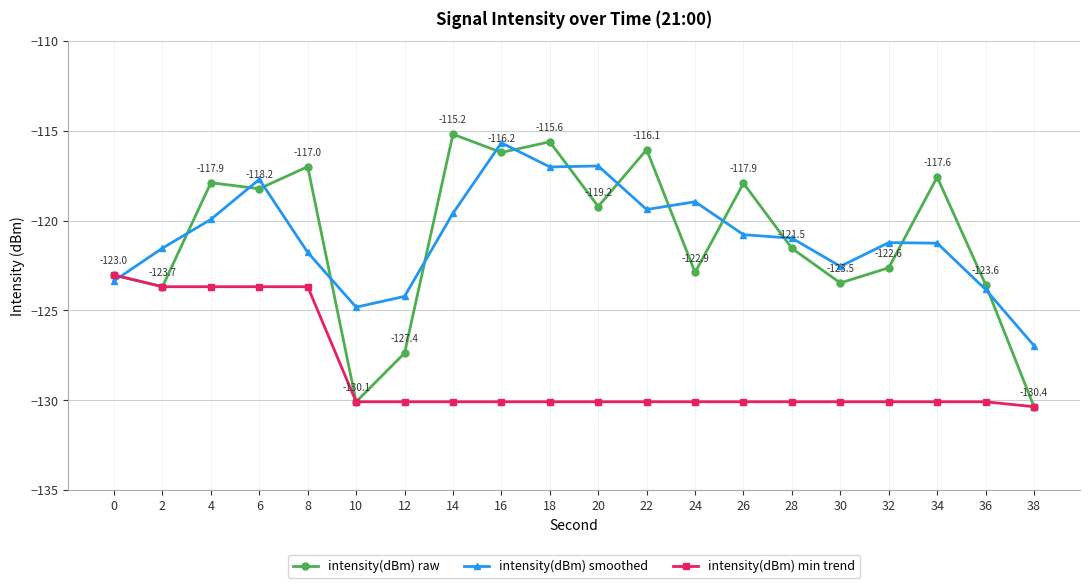

List the series in order of their peak value, lowest first.

intensity(dBm) min trend, intensity(dBm) smoothed, intensity(dBm) raw